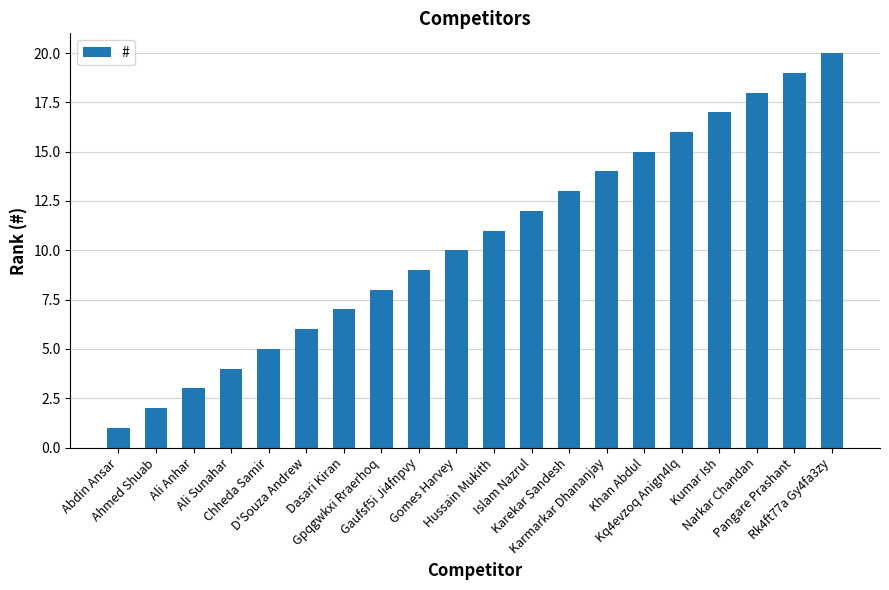

Are the bars horizontal?

No